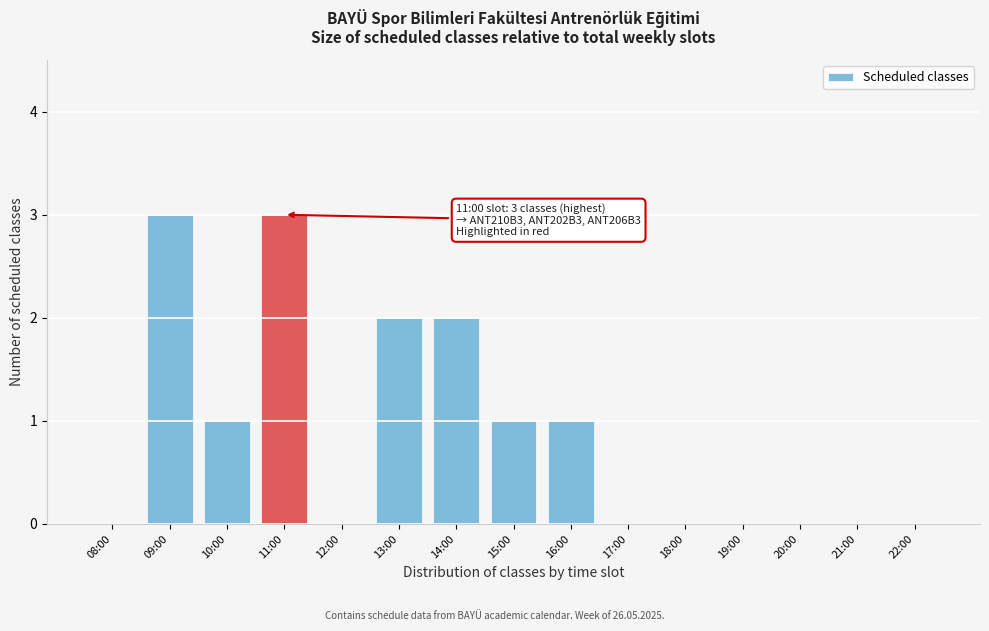

Reading left to right, transcribe all the data shown in this chart.

08:00=0	09:00=3	10:00=1	11:00=3	12:00=0	13:00=2	14:00=2	15:00=1	16:00=1	17:00=0	18:00=0	19:00=0	20:00=0	21:00=0	22:00=0